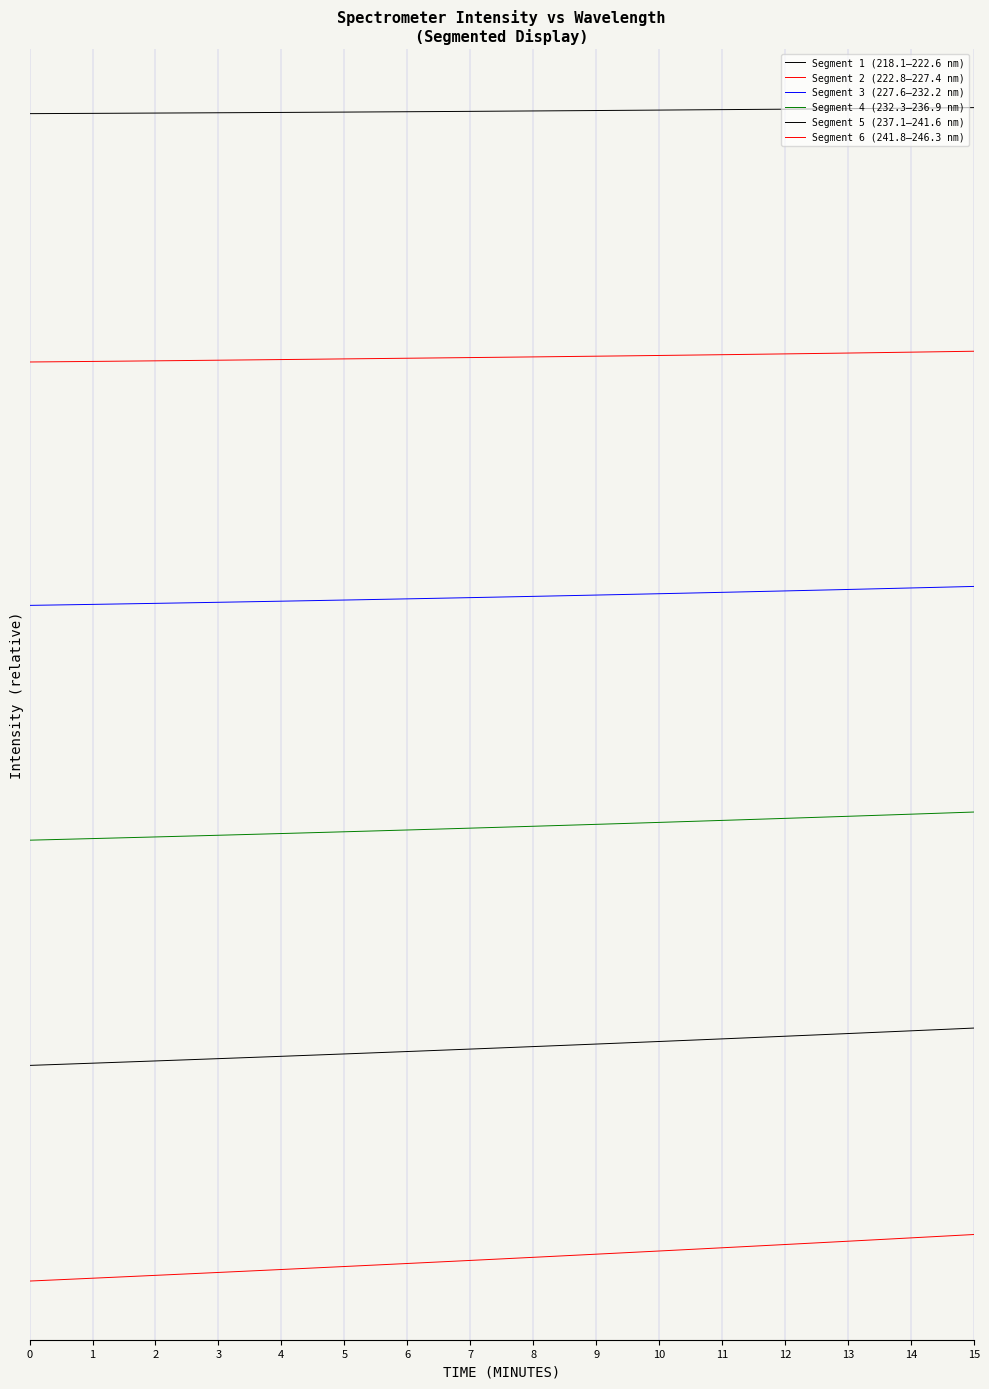

Which series has the widest spread of values?

Segment 6 (241.8–246.3 nm)